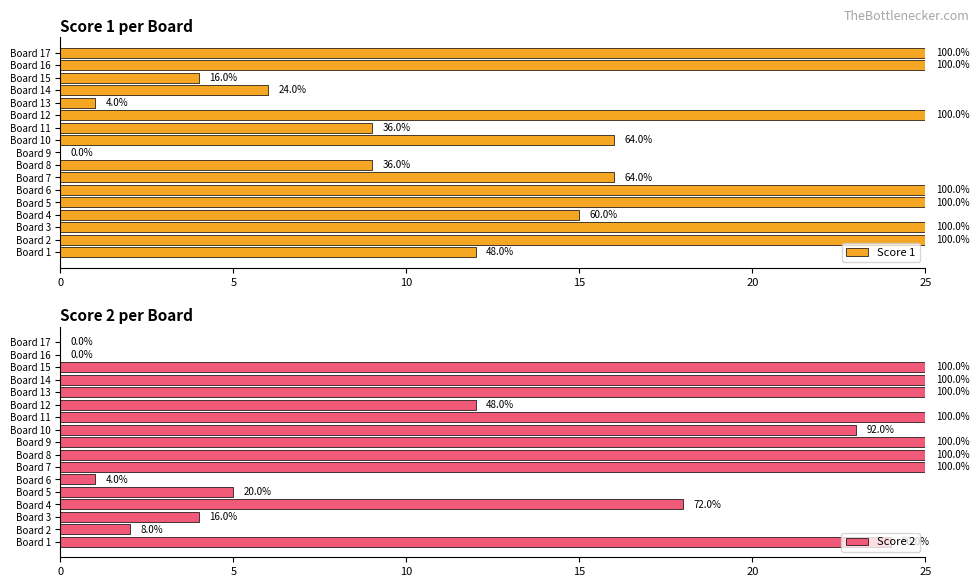

True or false: Score 1 has a value of 44 at Board 6.

False